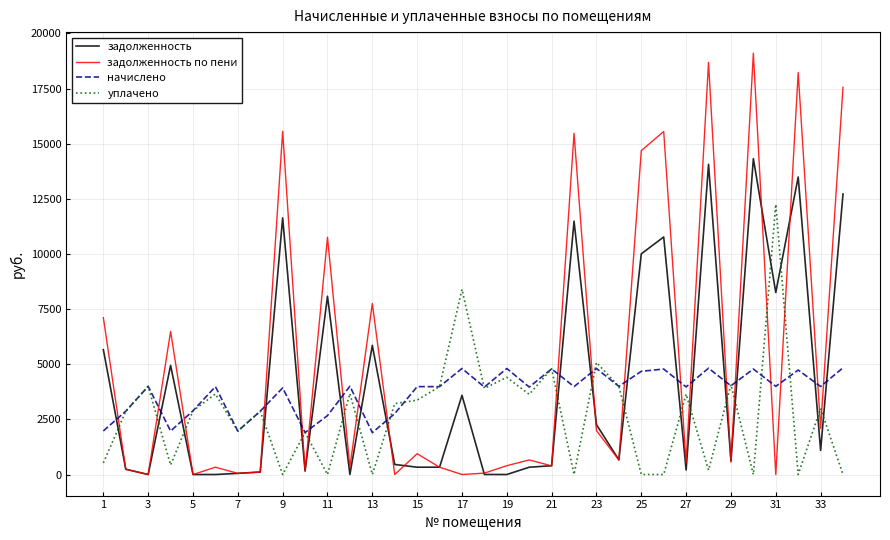

True or false: начислено has more than 2 interior local peaks.

True